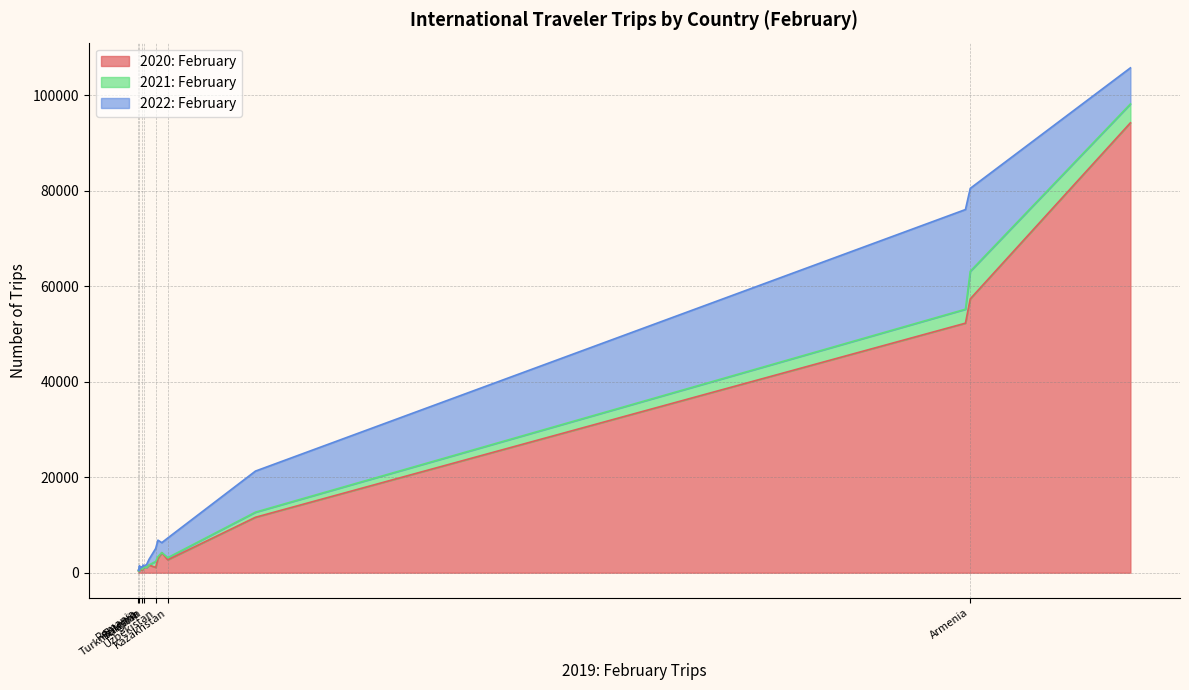

At which category does the chart reach its minimum across all series?

Turkmenistan